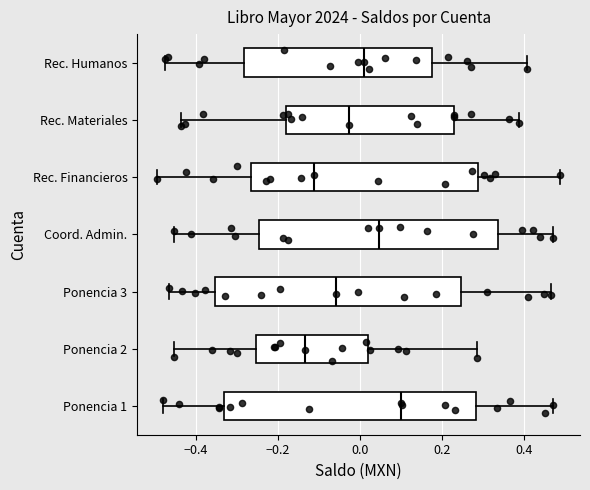

Reading bottom to top, transcribe this box plot: for each box, give where its median line is, the range the box spans, and where its two whiskers end, as read against the x-axis. The values are not printed on the chart, so give them approximately, as read against the axis.

Ponencia 1: median 0.10, box -0.34 to 0.28, whiskers -0.48 to 0.46
Ponencia 2: median -0.14, box -0.26 to 0.02, whiskers -0.46 to 0.28
Ponencia 3: median -0.06, box -0.36 to 0.24, whiskers -0.46 to 0.46
Coord. Admin.: median 0.04, box -0.24 to 0.34, whiskers -0.46 to 0.46
Rec. Financieros: median -0.12, box -0.26 to 0.28, whiskers -0.50 to 0.48
Rec. Materiales: median -0.02, box -0.18 to 0.22, whiskers -0.44 to 0.38
Rec. Humanos: median 0.00, box -0.28 to 0.18, whiskers -0.48 to 0.40